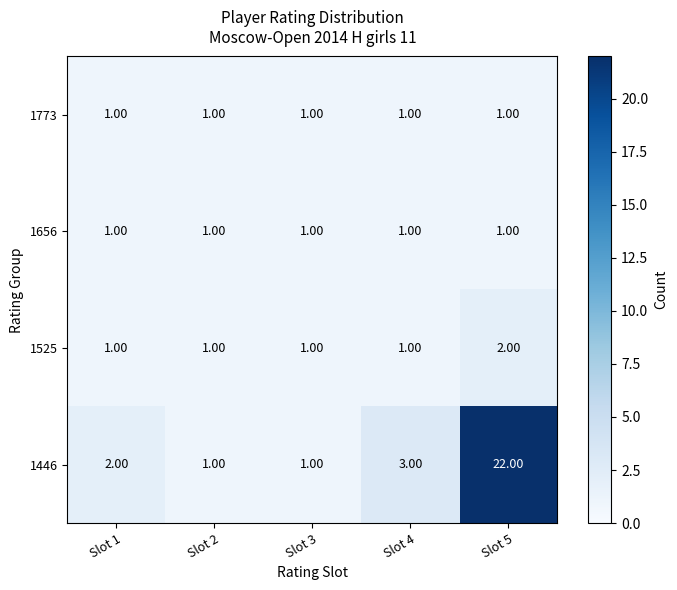

Which series has the largest total across all categories?

1446